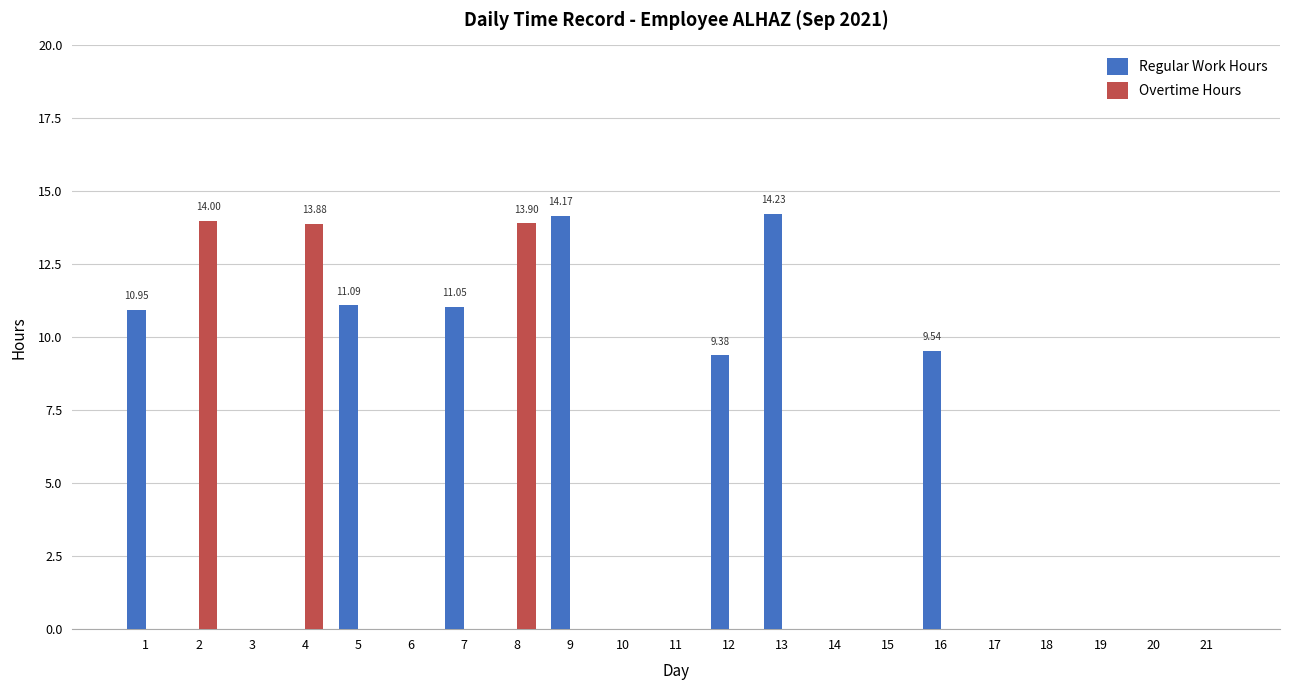

What are all the series names shown in the legend?

Regular Work Hours, Overtime Hours